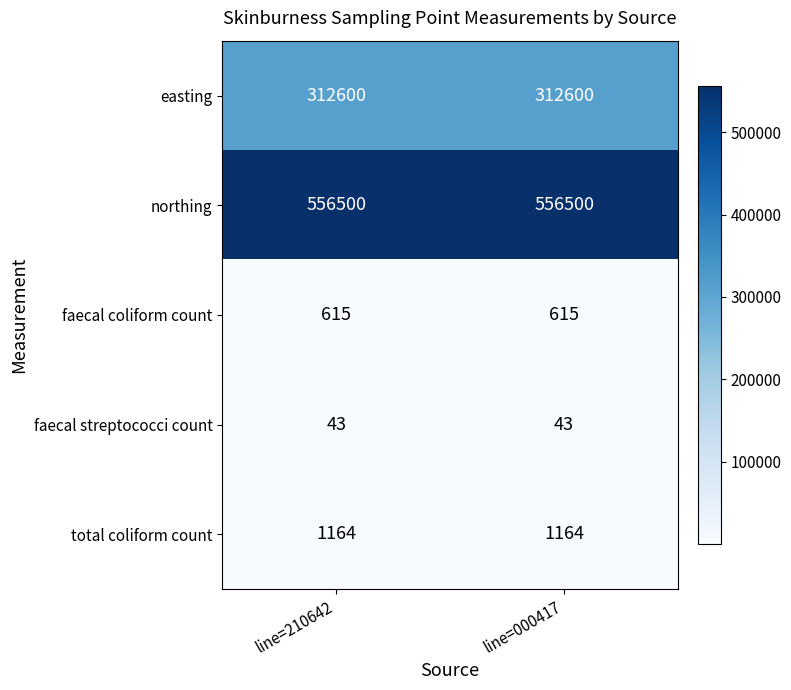

What is the average value of the faecal streptococci count series?

43